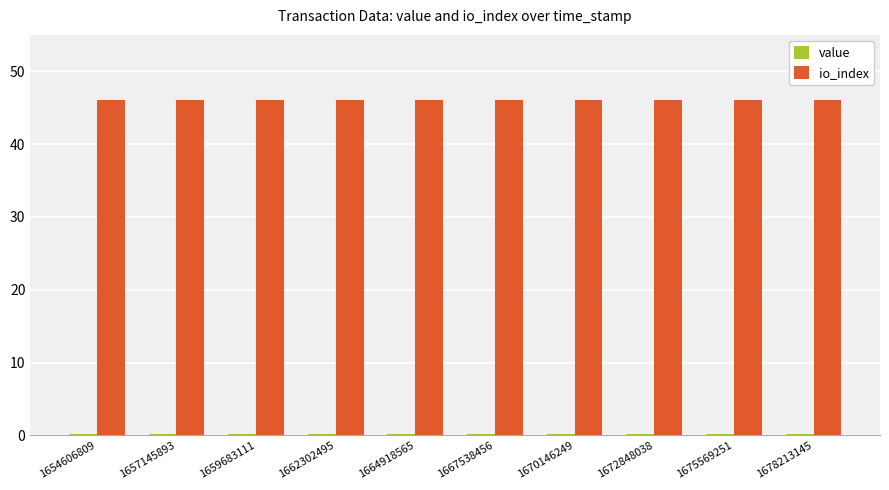

Which series has the largest total across all categories?

io_index